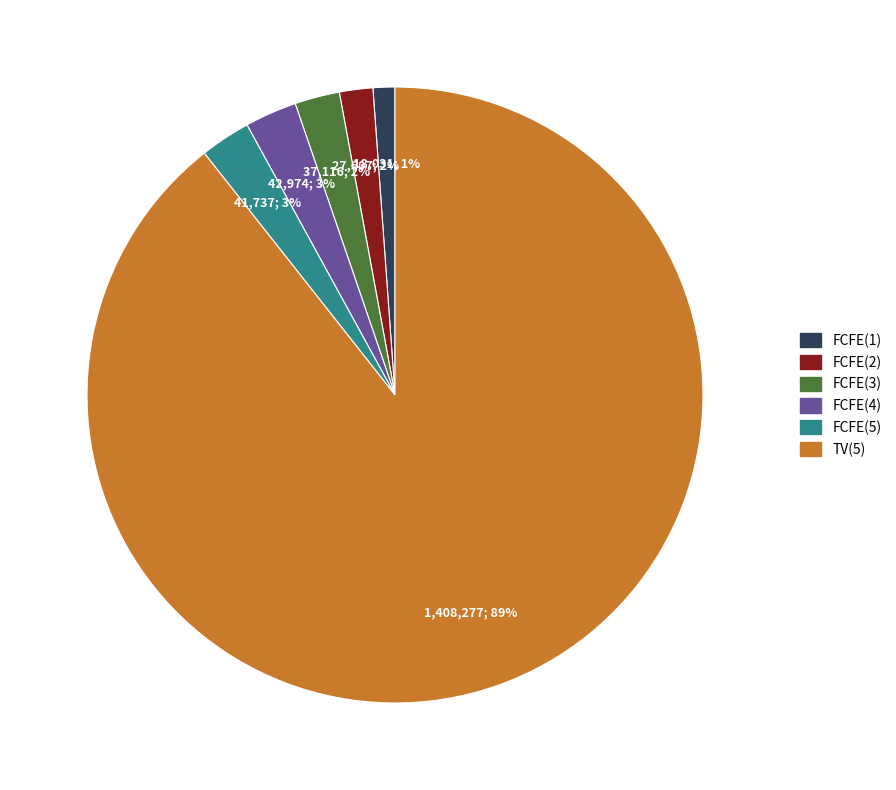

Which has a higher value, FCFE(1) or FCFE(4)?

FCFE(4)